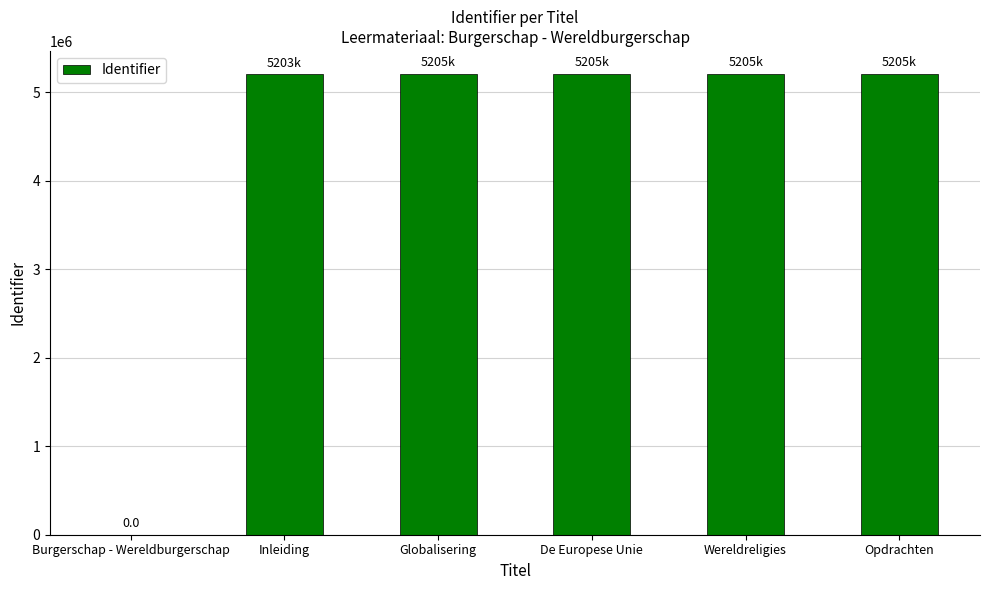

True or false: the data shows 1662807 at Burgerschap - Wereldburgerschap.

False